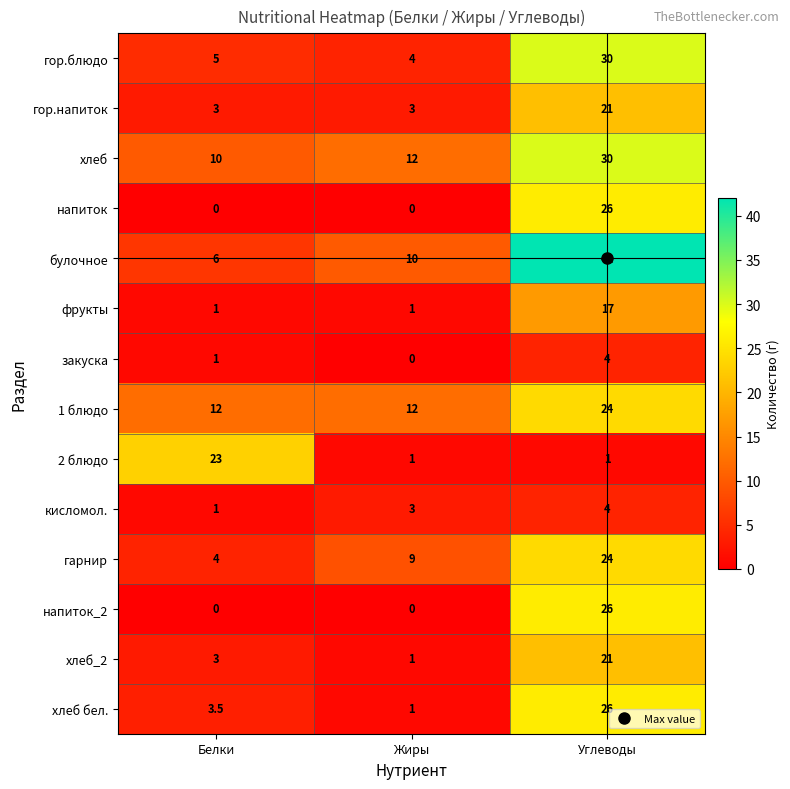

At how many categories does at least one series exceed 41?

1